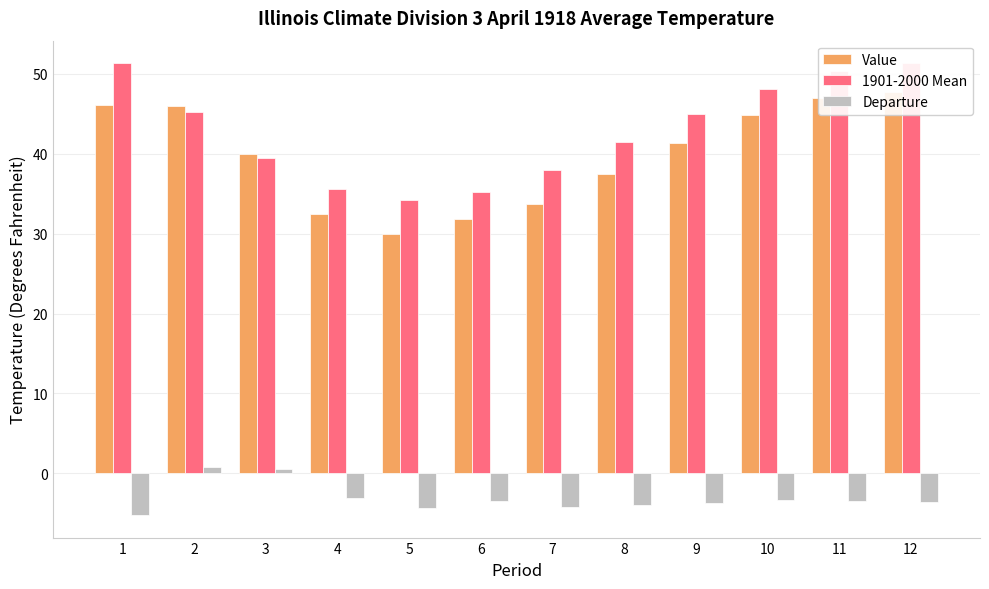

At which label does Value reach its minimum?

5